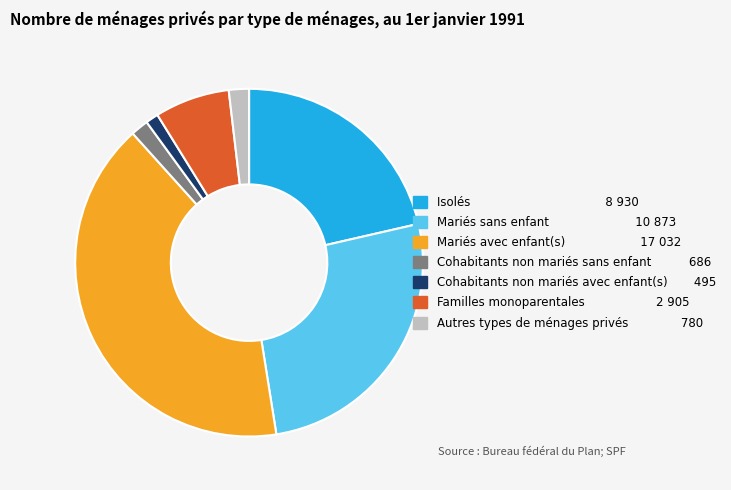

Between Isolés and Familles monoparentales, which is larger?

Isolés